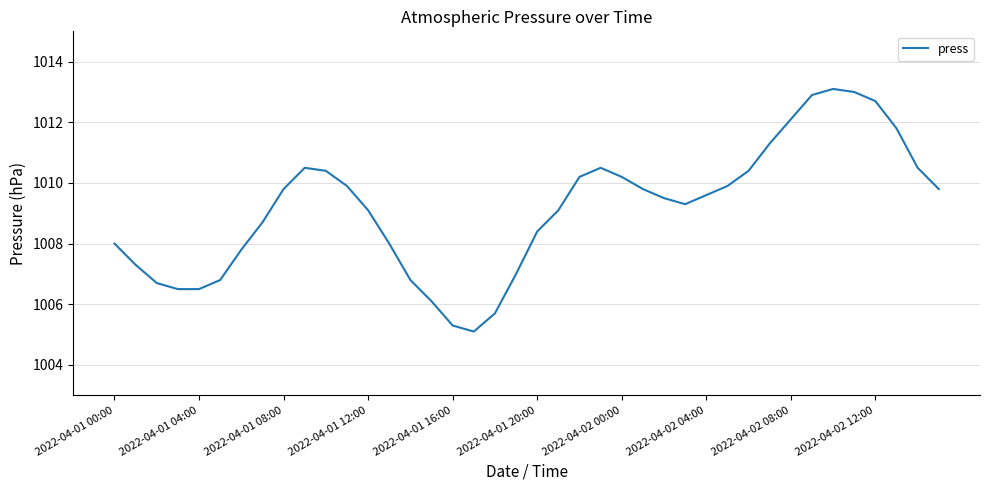

What is the minimum value shown in the chart?

1005.1